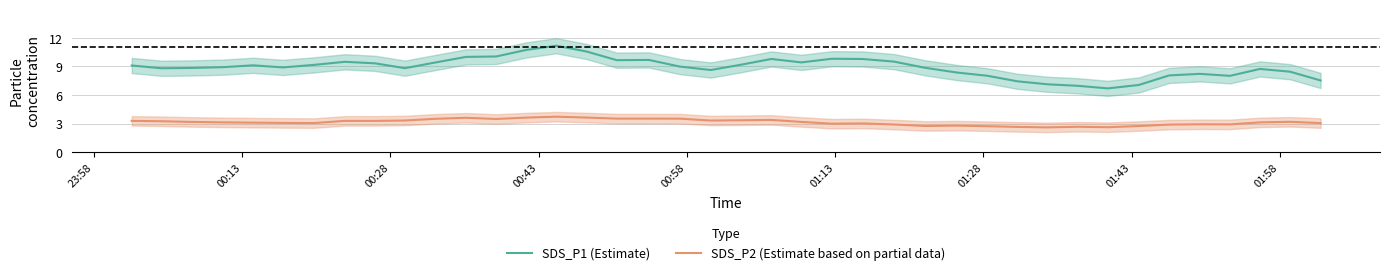

At how many categories does at least one series exceed 7?

38